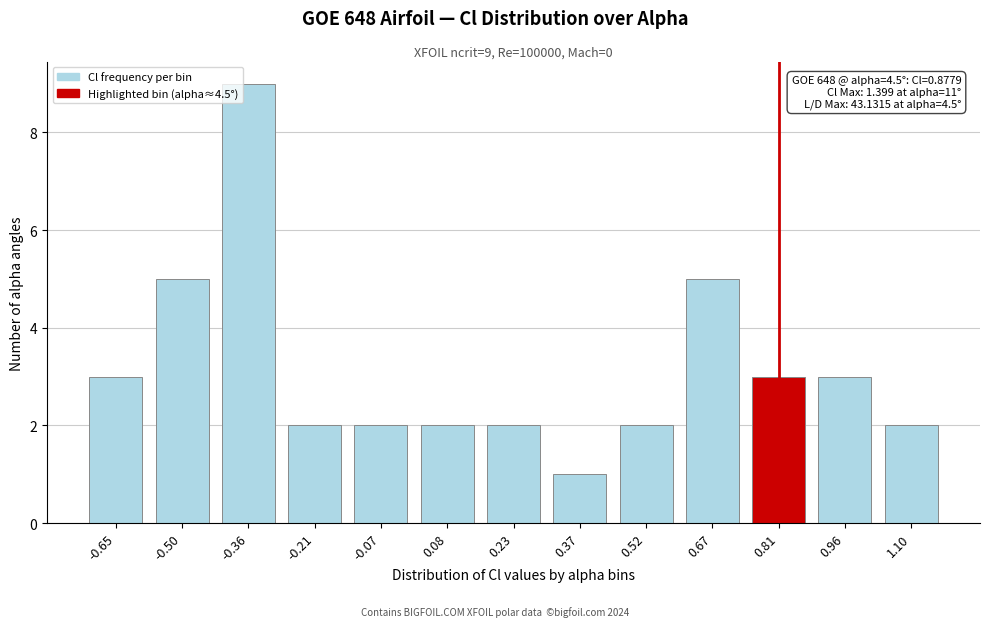

Reading left to right, transcribe all the data shown in this chart.

3	5	9	2	2	2	2	1	2	5	3	3	2